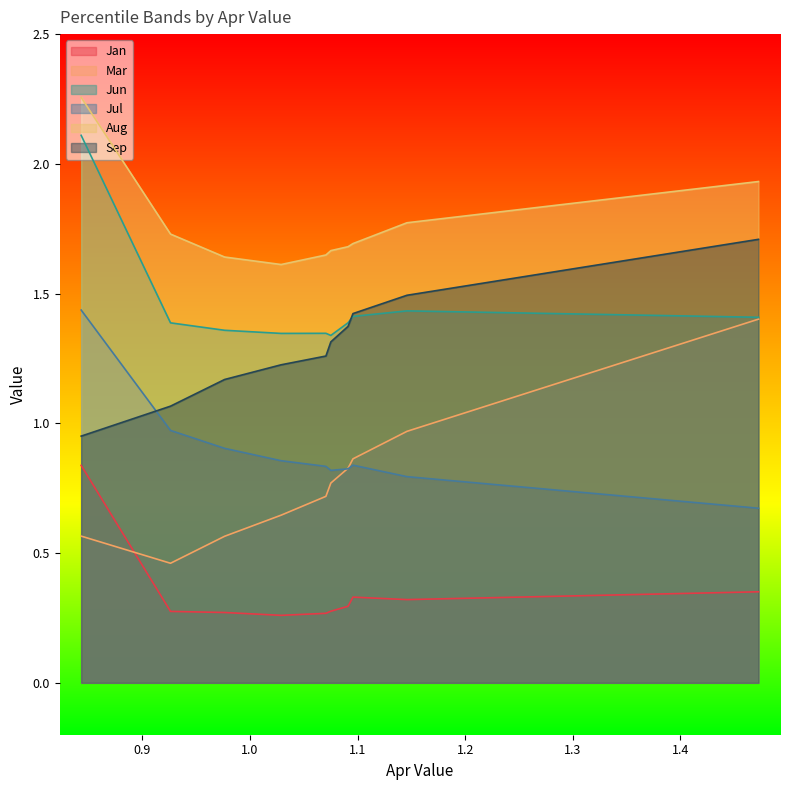

At how many categories does at least one series exceed 0?

10